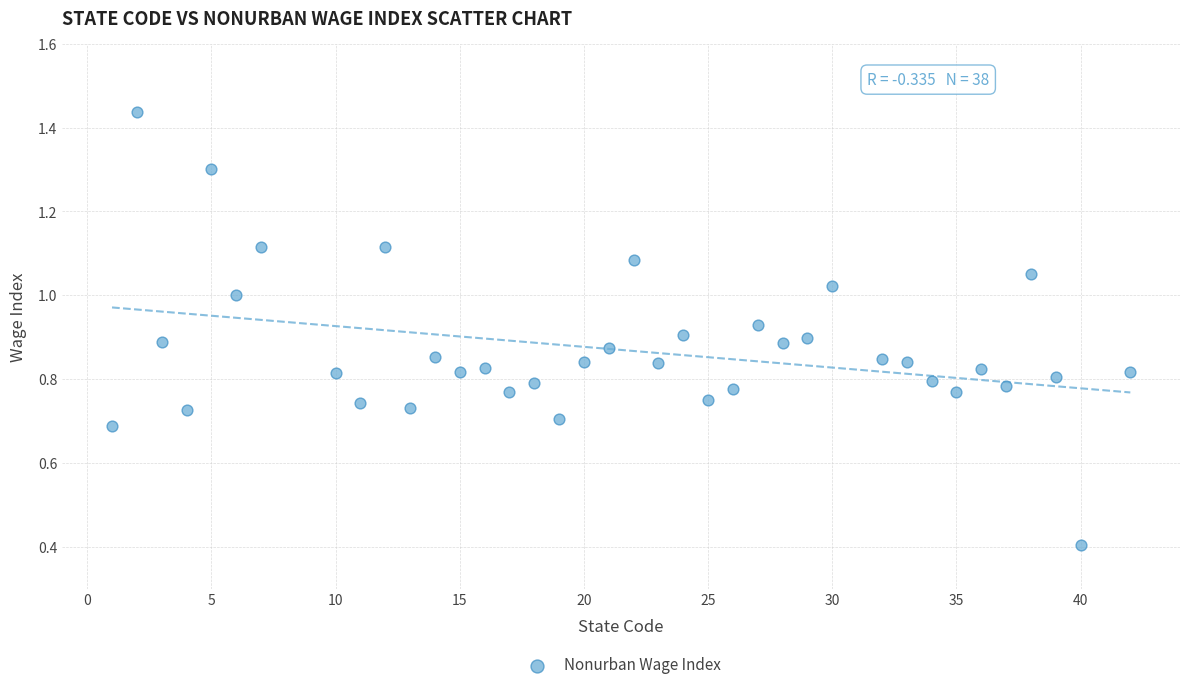

What Y value in the scatter plot is closest to 0?

0.4